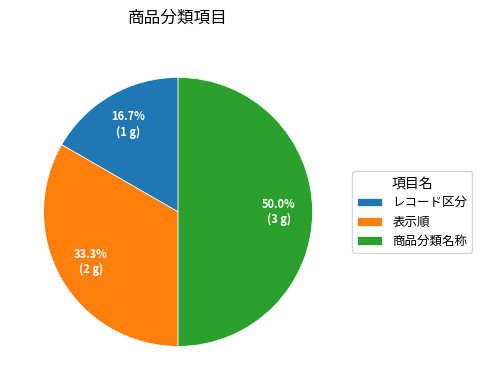

Does レコード区分 account for over 50% of the chart?

No